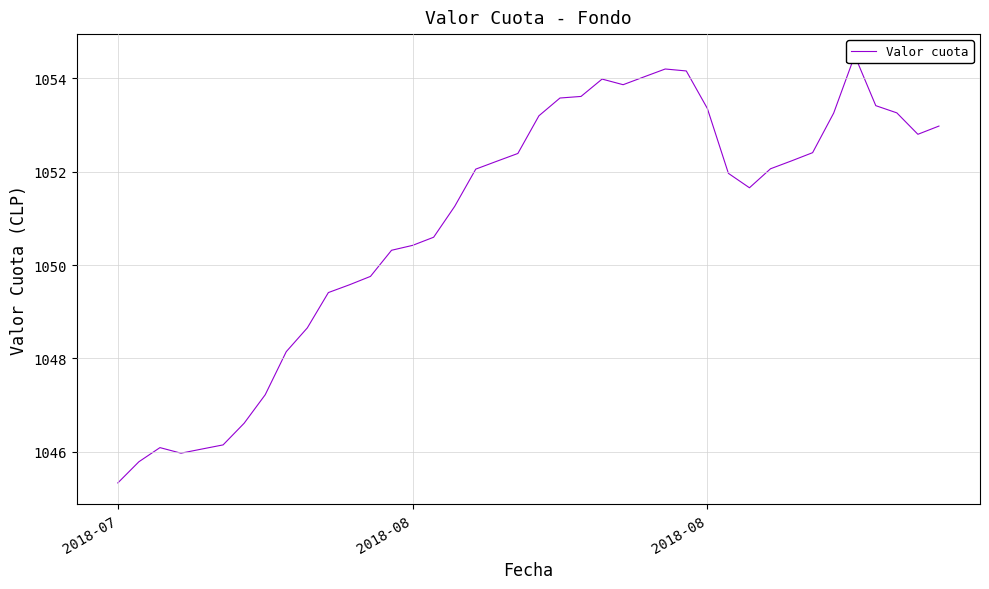

Does the chart have visible grid lines?

Yes